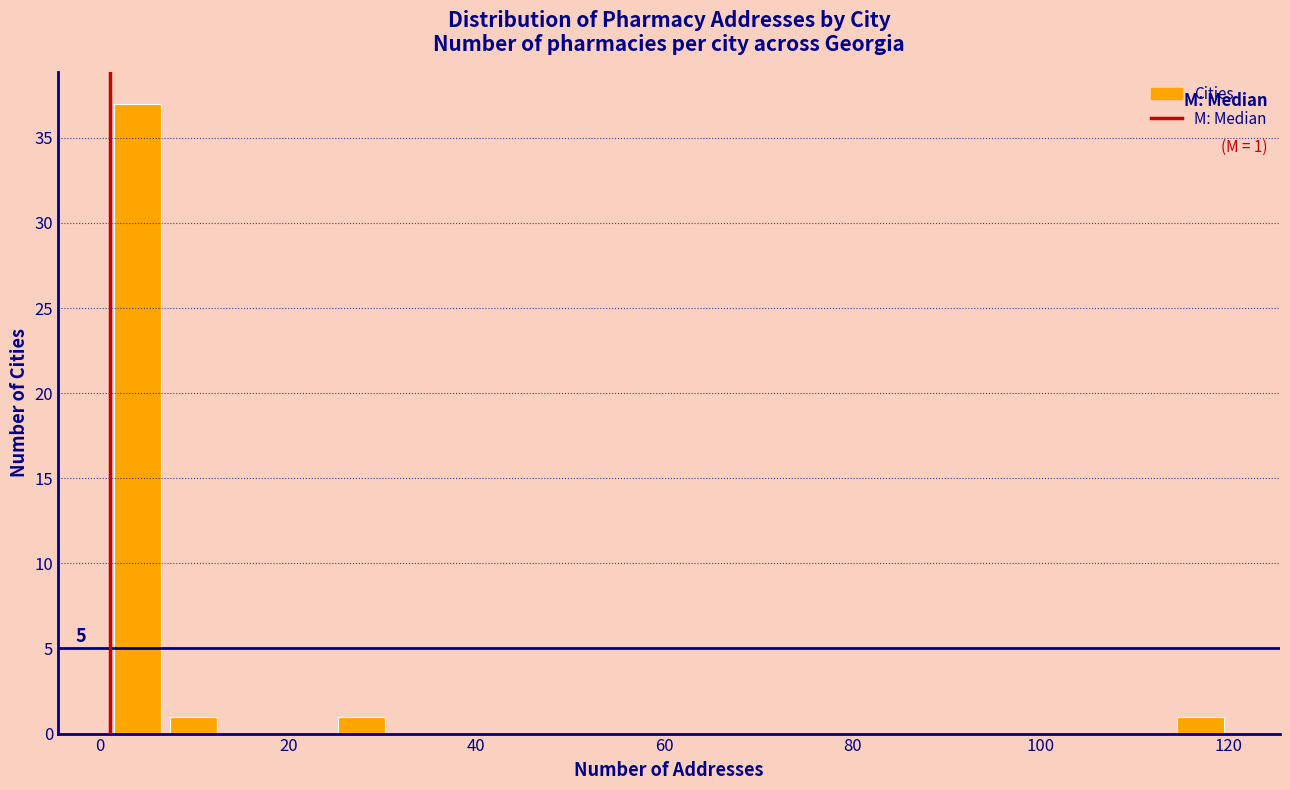

Read against the x-axis, roughly where is the centre of the tallest bar?

4